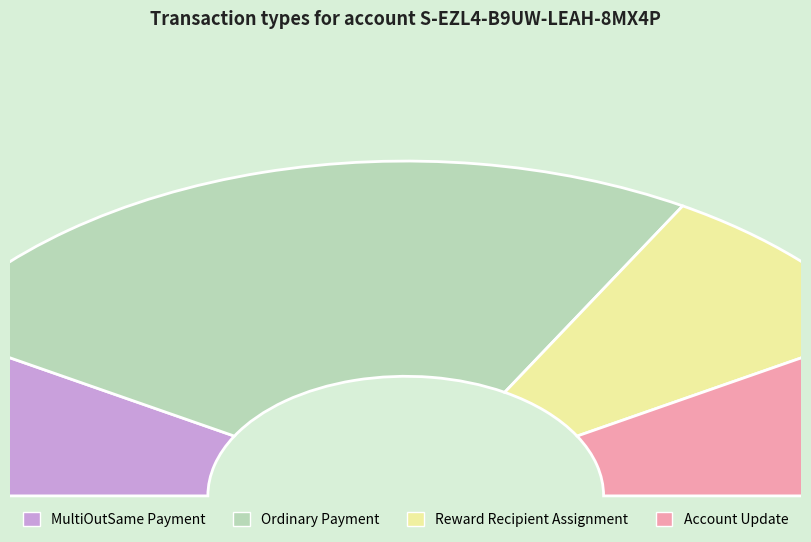

Does MultiOutSame Payment account for over 50% of the chart?

No